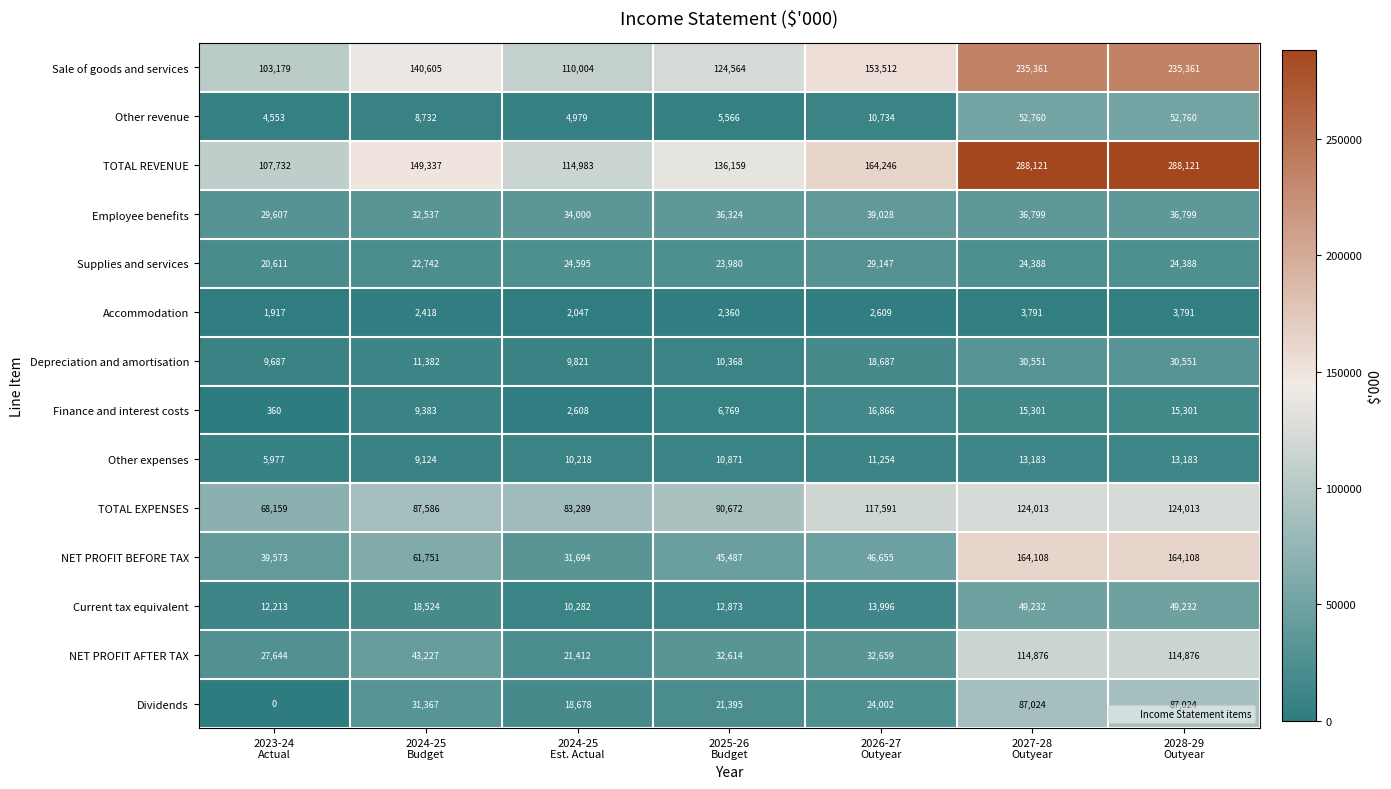

What is the maximum value shown in the chart?

288121